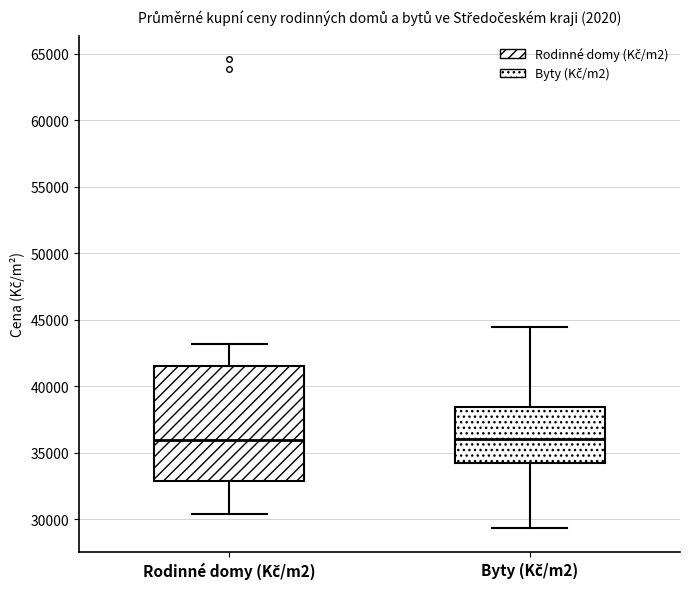

Which box is the tallest, from its lower edge to its upper edge?

Rodinné domy (Kč/m2)